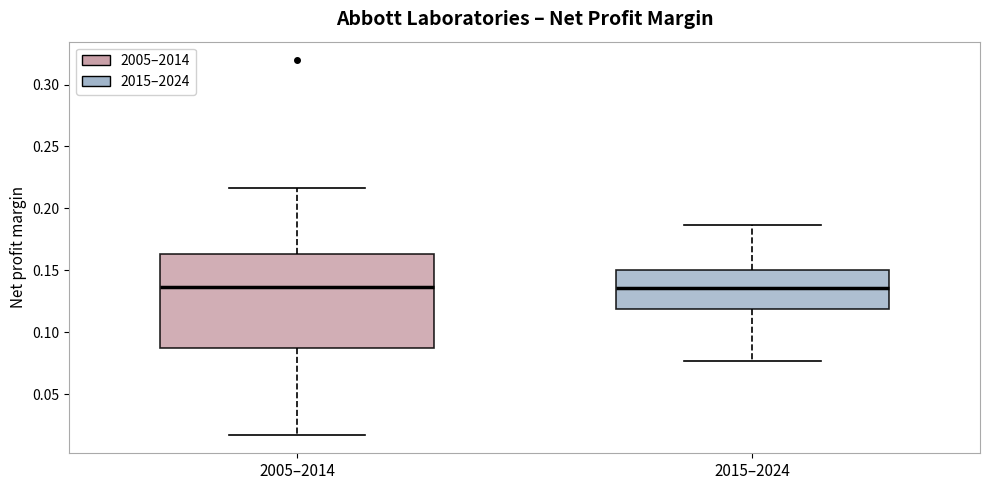

Comparing the boxes themselves (not the whiskers), which one is the tallest?

2005–2014